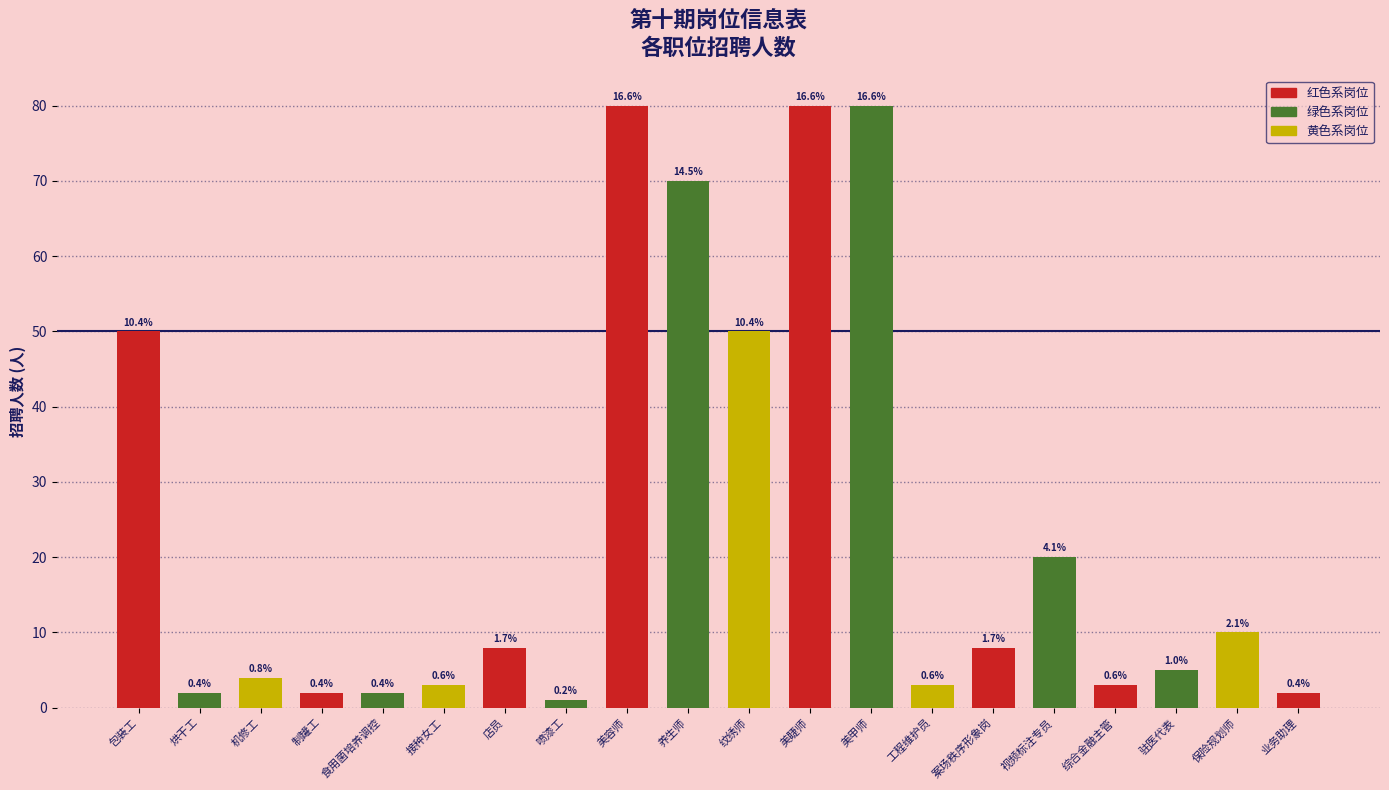

Where does the data first go above 8?

包装工